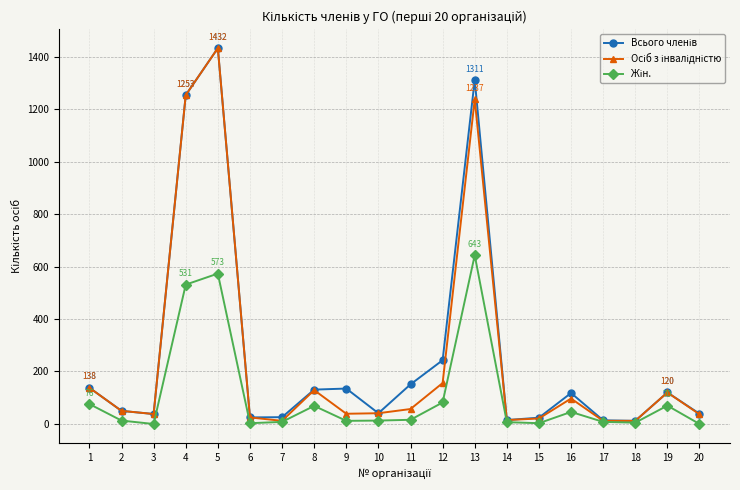

At how many categories does at least one series exceed 881?

3